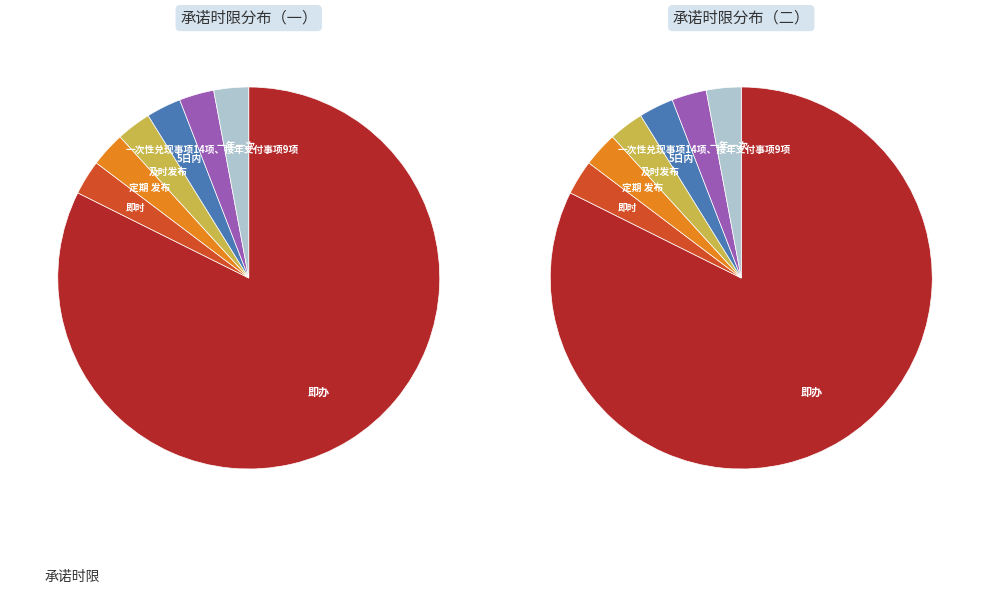

Which slice is the largest?

即办